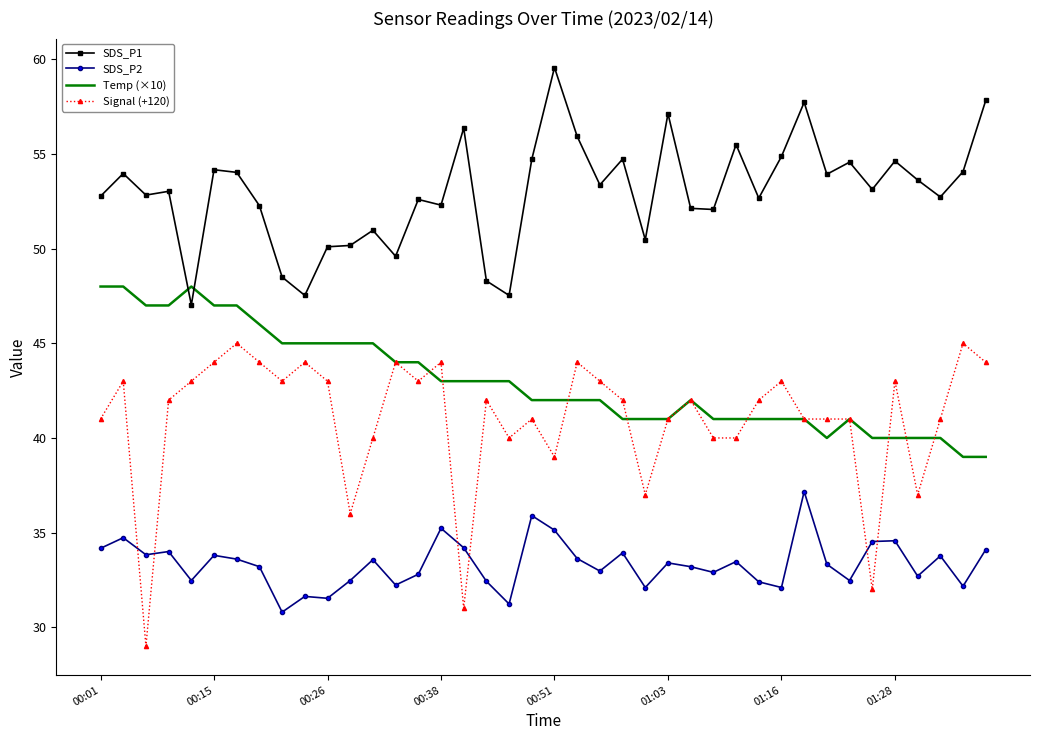

Which series has the widest spread of values?

Signal (+120)